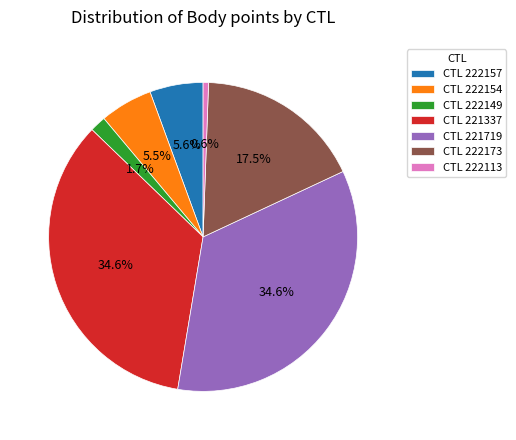

What is the ratio of the value at CTL 222154 to the value at CTL 222173?

0.3